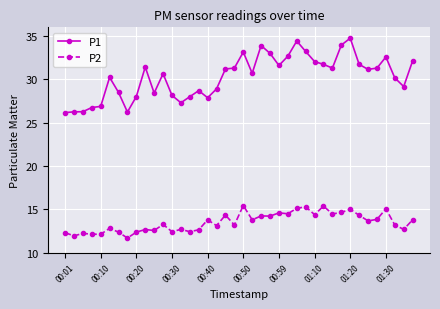

What is the lowest value of the P2 series?

11.7